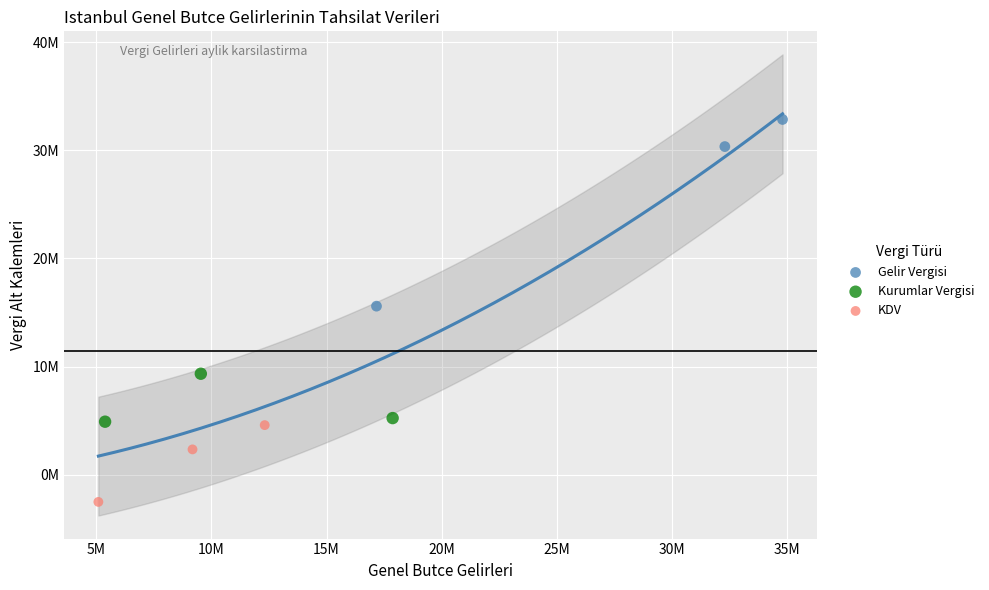

Which series contains the lowest Y value?

KDV